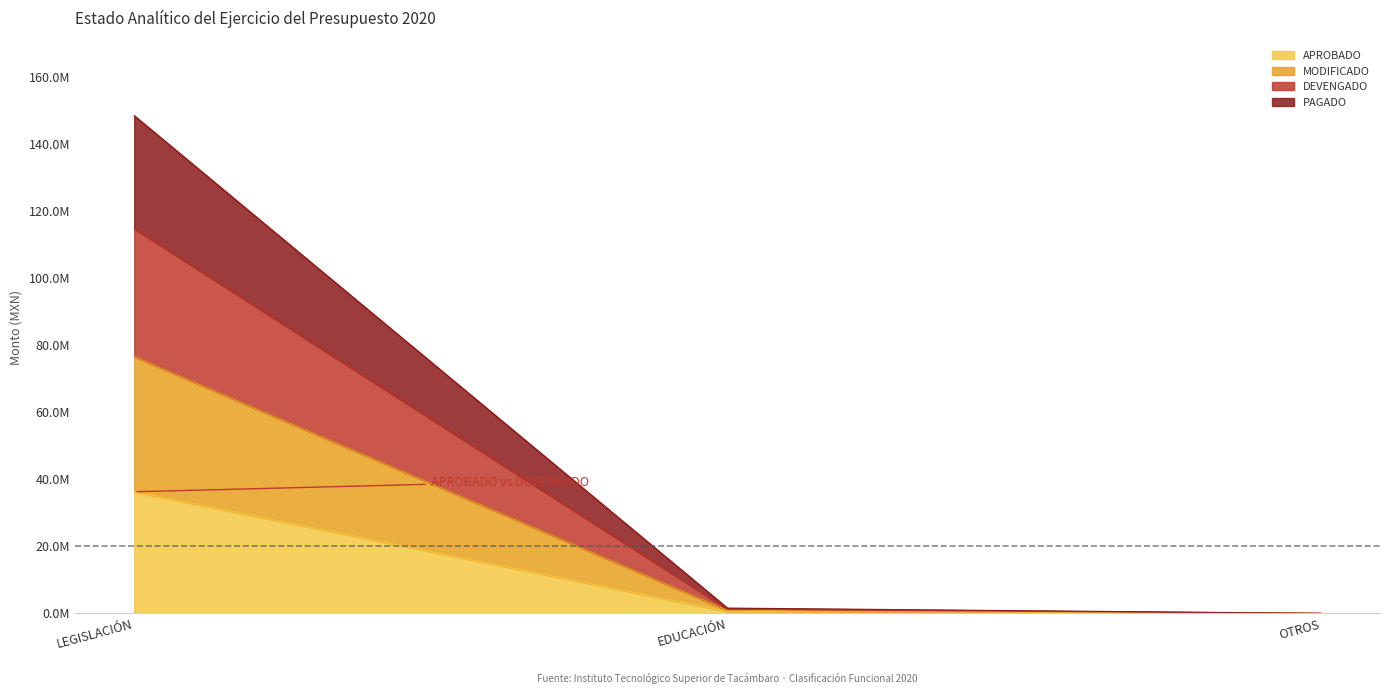

What value does the APROBADO series have at LEGISLACIÓN?

36266988.3